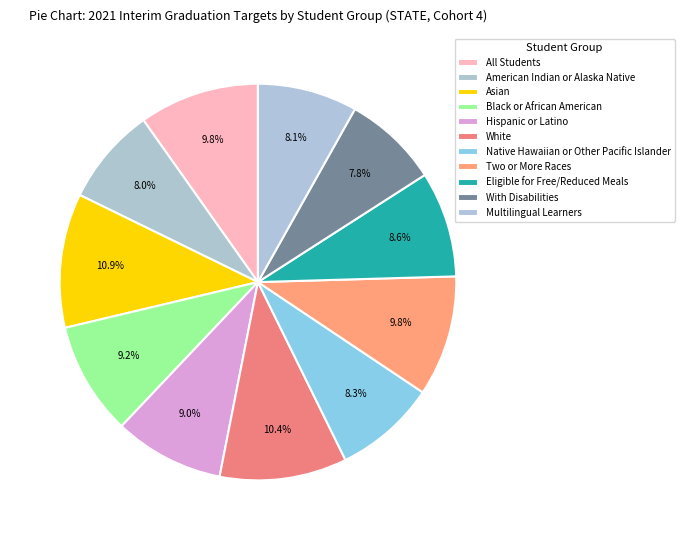

Count the number of slices in the pie.

11